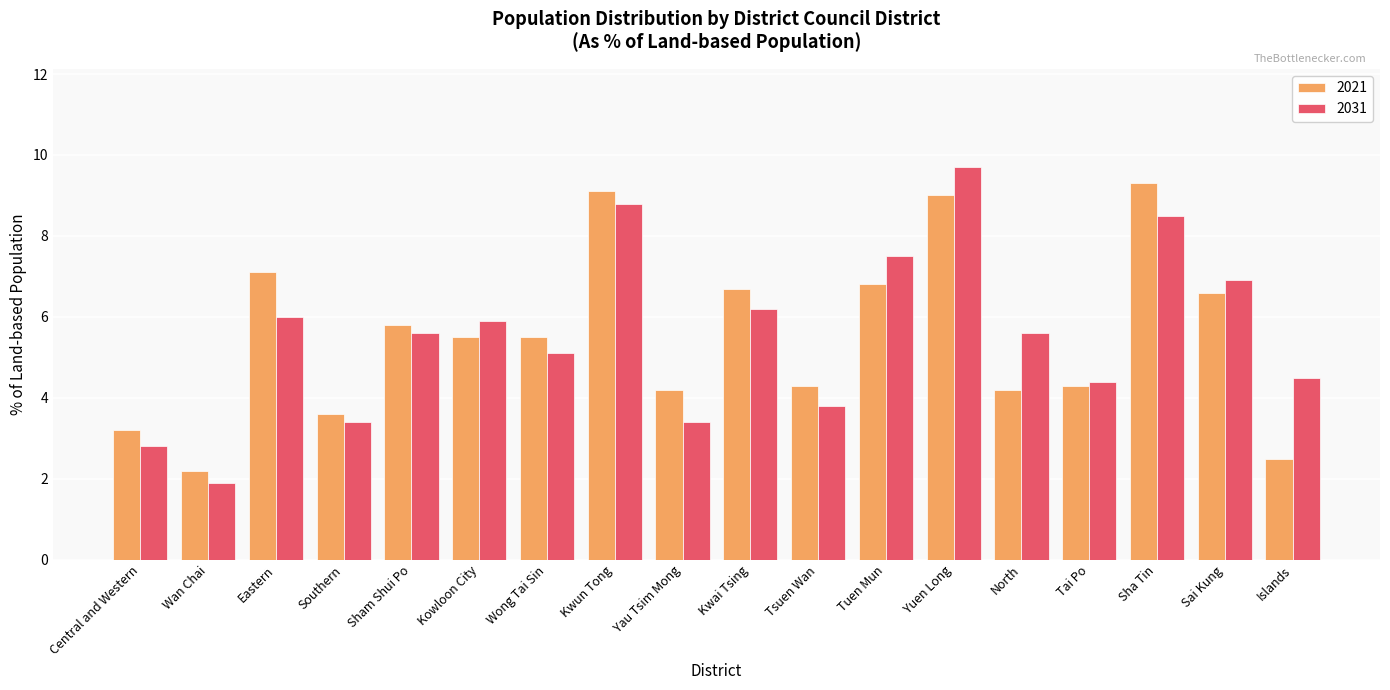

What is the label of the 3rd bar from the right?

Sha Tin